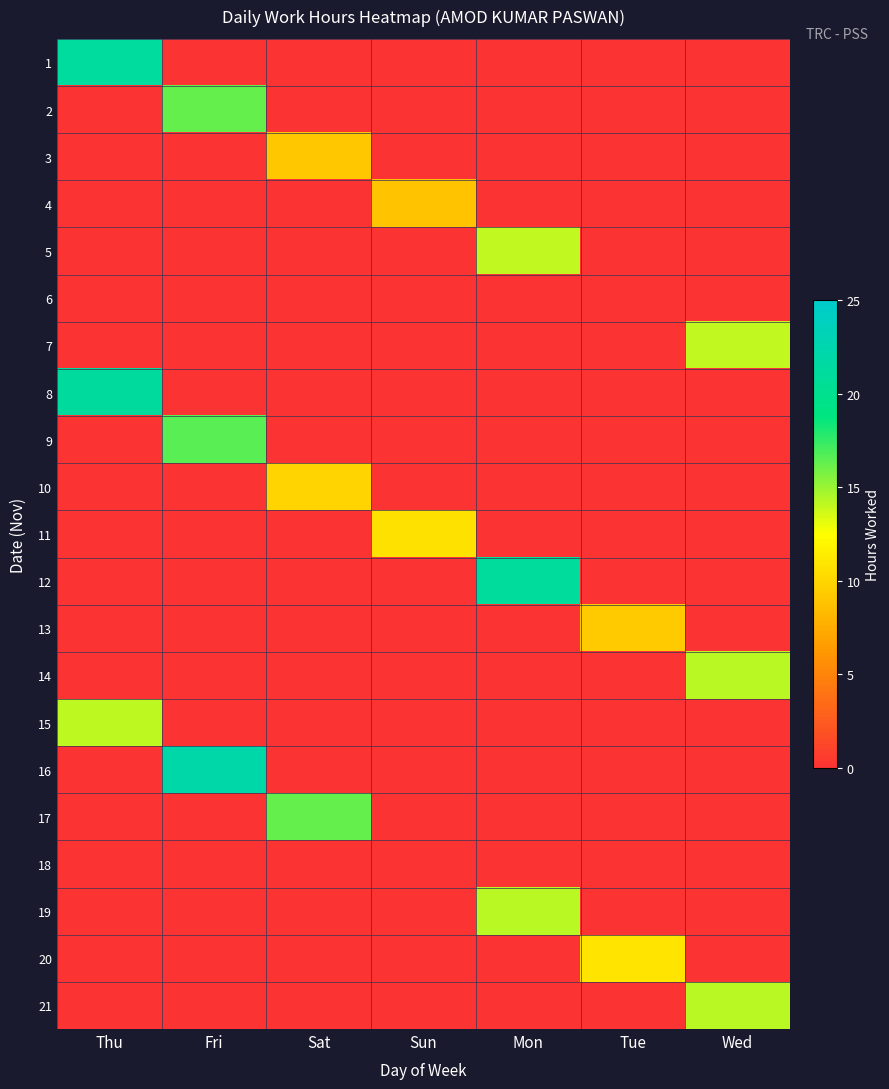

Reading left to right, transcribe all the data shown in this chart.

1: Thu=21.3	Fri=0.0	Sat=0.0	Sun=0.0	Mon=0.0	Tue=0.0	Wed=0.0
2: Thu=0.0	Fri=16.3	Sat=0.0	Sun=0.0	Mon=0.0	Tue=0.0	Wed=0.0
3: Thu=0.0	Fri=0.0	Sat=9.2	Sun=0.0	Mon=0.0	Tue=0.0	Wed=0.0
4: Thu=0.0	Fri=0.0	Sat=0.0	Sun=8.9	Mon=0.0	Tue=0.0	Wed=0.0
5: Thu=0.0	Fri=0.0	Sat=0.0	Sun=0.0	Mon=14.0	Tue=0.0	Wed=0.0
6: Thu=0.0	Fri=0.0	Sat=0.0	Sun=0.0	Mon=0.0	Tue=0.0	Wed=0.0
7: Thu=0.0	Fri=0.0	Sat=0.0	Sun=0.0	Mon=0.0	Tue=0.0	Wed=14.0
8: Thu=21.2	Fri=0.0	Sat=0.0	Sun=0.0	Mon=0.0	Tue=0.0	Wed=0.0
9: Thu=0.0	Fri=16.6	Sat=0.0	Sun=0.0	Mon=0.0	Tue=0.0	Wed=0.0
10: Thu=0.0	Fri=0.0	Sat=9.9	Sun=0.0	Mon=0.0	Tue=0.0	Wed=0.0
11: Thu=0.0	Fri=0.0	Sat=0.0	Sun=10.7	Mon=0.0	Tue=0.0	Wed=0.0
12: Thu=0.0	Fri=0.0	Sat=0.0	Sun=0.0	Mon=21.1	Tue=0.0	Wed=0.0
13: Thu=0.0	Fri=0.0	Sat=0.0	Sun=0.0	Mon=0.0	Tue=9.3	Wed=0.0
14: Thu=0.0	Fri=0.0	Sat=0.0	Sun=0.0	Mon=0.0	Tue=0.0	Wed=14.2
15: Thu=14.1	Fri=0.0	Sat=0.0	Sun=0.0	Mon=0.0	Tue=0.0	Wed=0.0
16: Thu=0.0	Fri=22.1	Sat=0.0	Sun=0.0	Mon=0.0	Tue=0.0	Wed=0.0
17: Thu=0.0	Fri=0.0	Sat=16.2	Sun=0.0	Mon=0.0	Tue=0.0	Wed=0.0
18: Thu=0.0	Fri=0.0	Sat=0.0	Sun=0.0	Mon=0.0	Tue=0.0	Wed=0.0
19: Thu=0.0	Fri=0.0	Sat=0.0	Sun=0.0	Mon=14.2	Tue=0.0	Wed=0.0
20: Thu=0.0	Fri=0.0	Sat=0.0	Sun=0.0	Mon=0.0	Tue=10.9	Wed=0.0
21: Thu=0.0	Fri=0.0	Sat=0.0	Sun=0.0	Mon=0.0	Tue=0.0	Wed=14.2